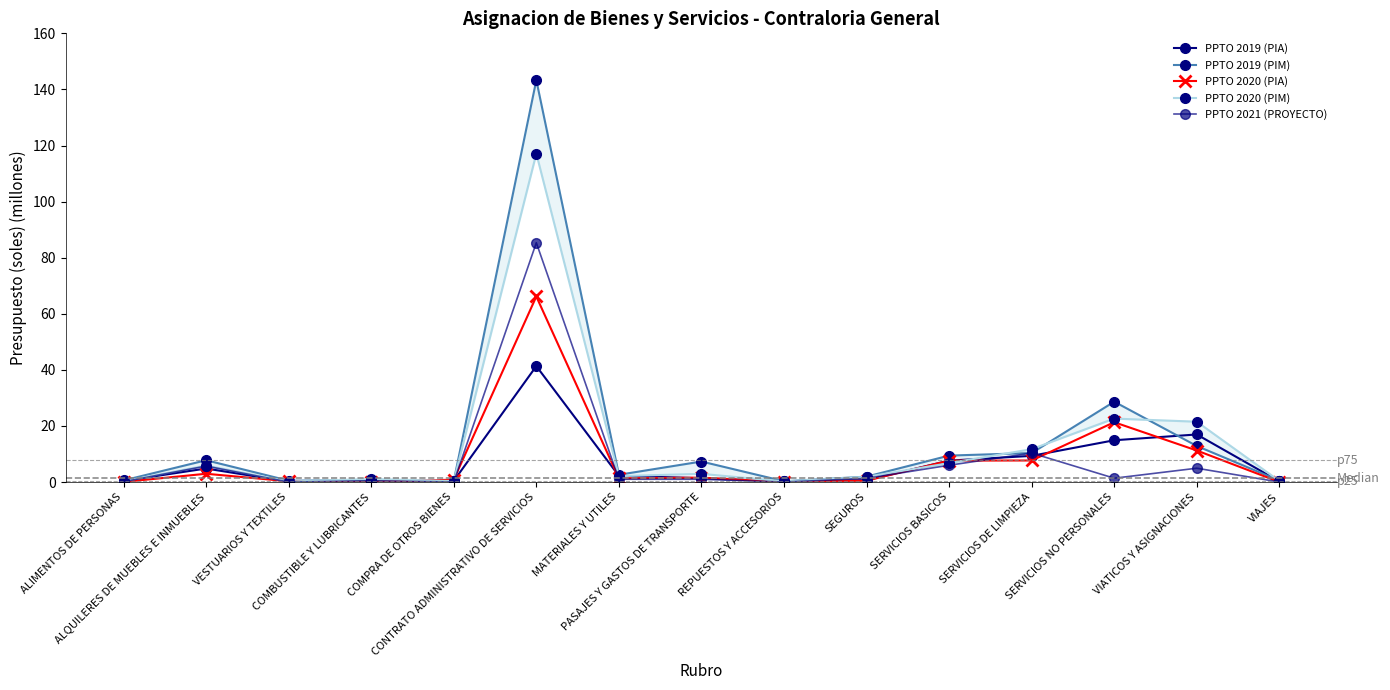

Which series has the largest range (max minus min)?

PPTO 2019 (PIM)